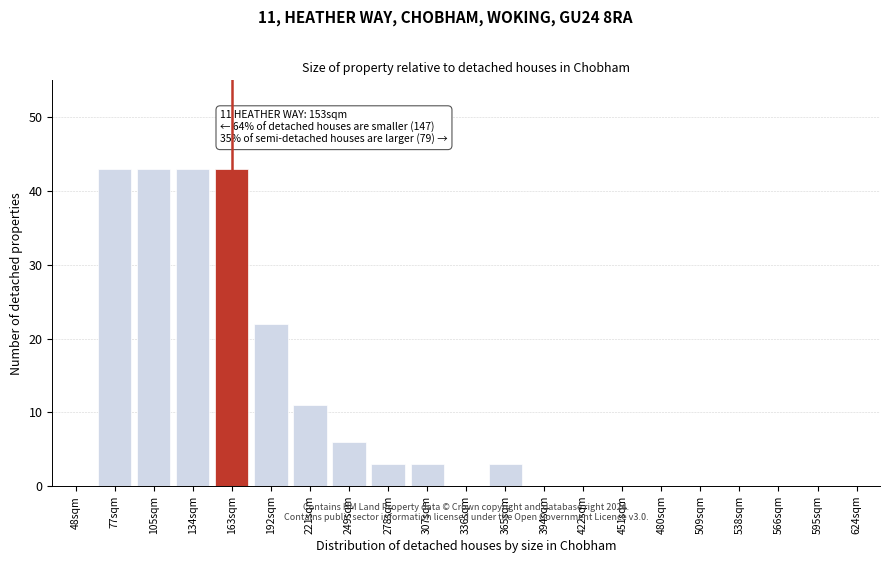

Reading right to left, list all the values displayed in this chart.

624sqm=0	595sqm=0	566sqm=0	538sqm=0	509sqm=0	480sqm=0	451sqm=0	422sqm=0	394sqm=0	365sqm=3	336sqm=0	307sqm=3	278sqm=3	249sqm=6	221sqm=11	192sqm=22	163sqm=43	134sqm=43	105sqm=43	77sqm=43	48sqm=0